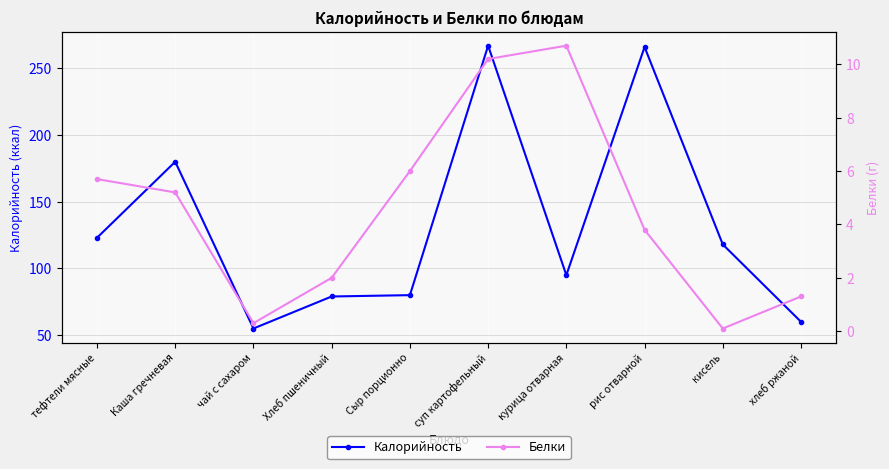

What is the difference between the Белки values at рис отварной and чай с сахаром?

3.5